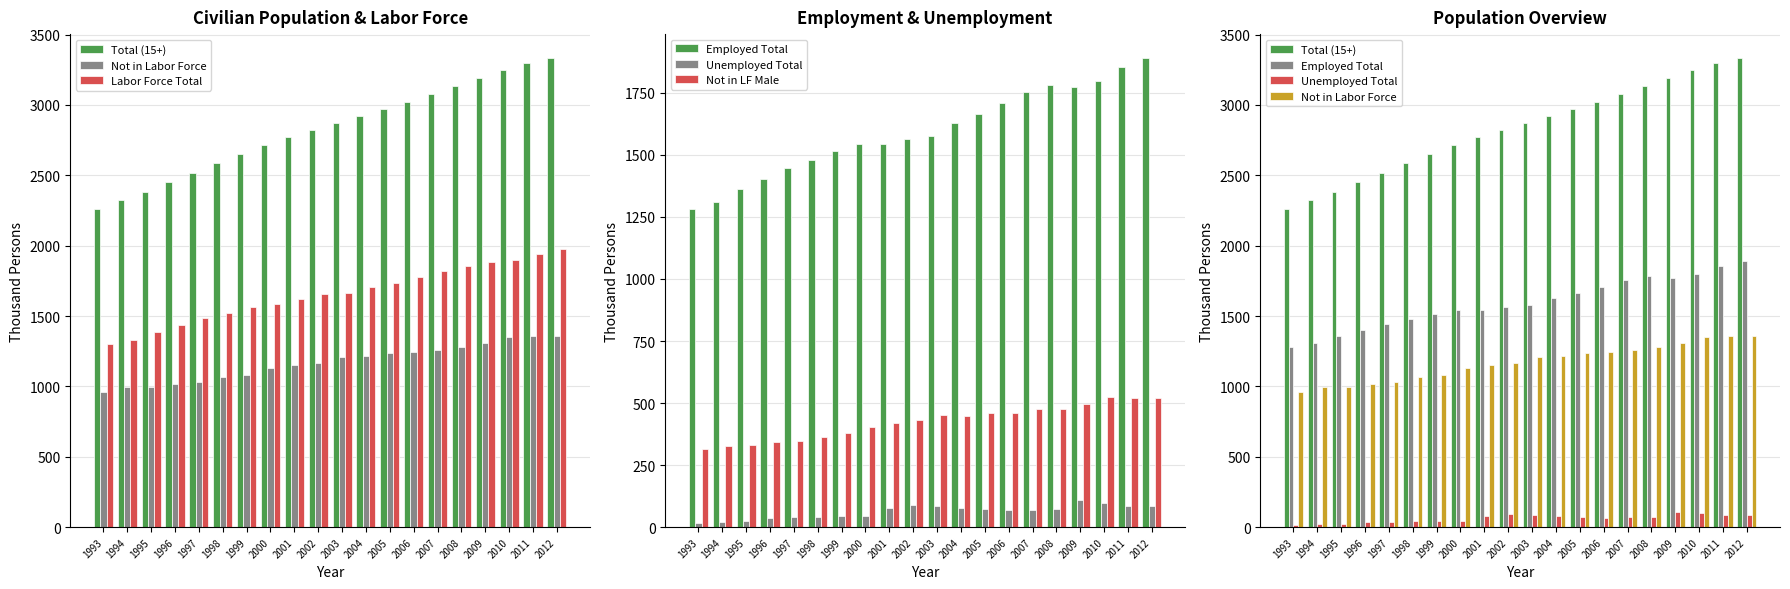

Reading left to right, list all the values displayed in this chart.

Total (15+): 2260	2324	2382	2452	2519	2587	2648	2717	2774	2822	2873	2923	2974	3024	3080	3135	3192	3249	3296	3336
Not in Labor Force: 959	993	995	1014	1033	1064	1083	1129	1153	1169	1208	1218	1239	1248	1258	1277	1309	1354	1358	1361
Labor Force Total: 1301	1331	1387	1438	1486	1522	1565	1589	1621	1653	1665	1705	1736	1776	1822	1858	1883	1895	1938	1976
Employed Total: 1283	1311	1361	1401	1446	1480	1517	1542	1542	1562	1578	1628	1664	1708	1753	1783	1773	1796	1853	1892
Unemployed Total: 18	20	26	38	40	42	47	47	79	91	87	78	72	68	70	75	110	99	85	84
Not in LF Male: 315	327	331	345	349	362	380	403	421	431	451	449	461	462	475	477	498	523	519	521